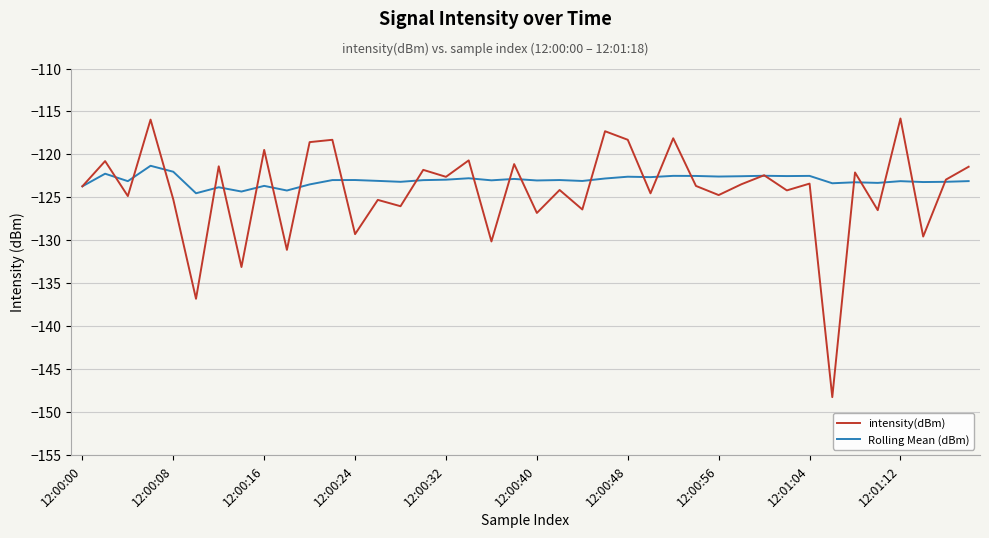

True or false: intensity(dBm) has more than 0 points higher than both neighbors.

True